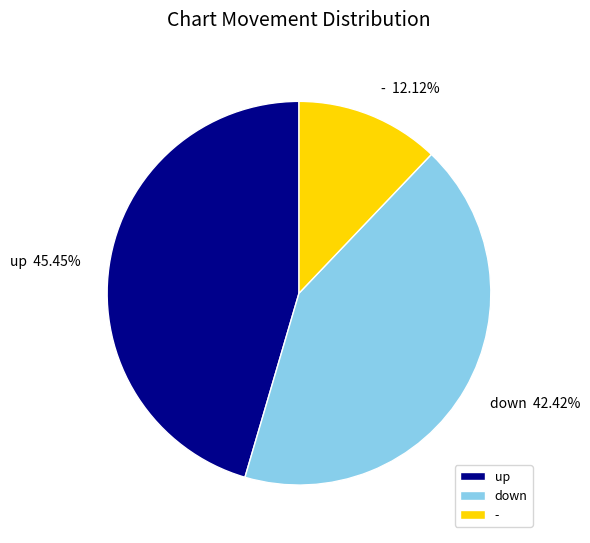

To the nearest percent, what is the difference between the - and up slice percentages?

33%